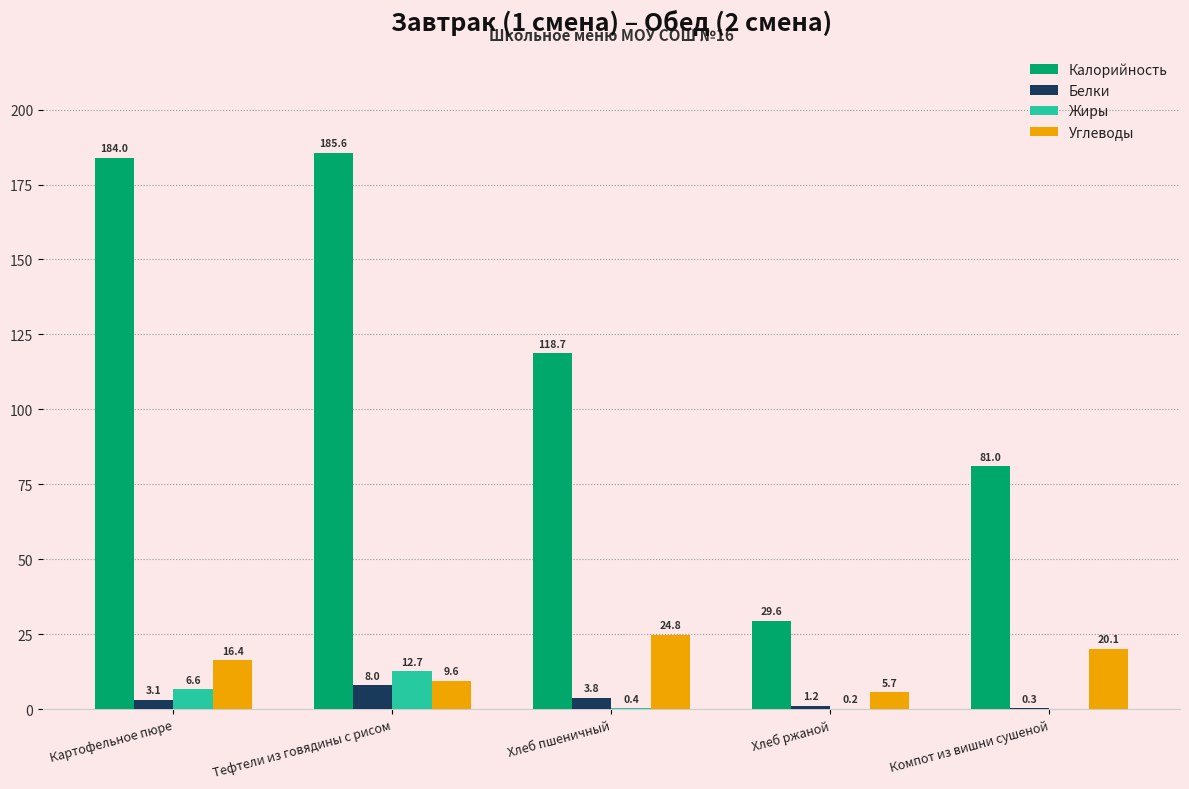

Between Хлеб пшеничный and Компот из вишни сушеной, which series saw the biggest shift?

Калорийность